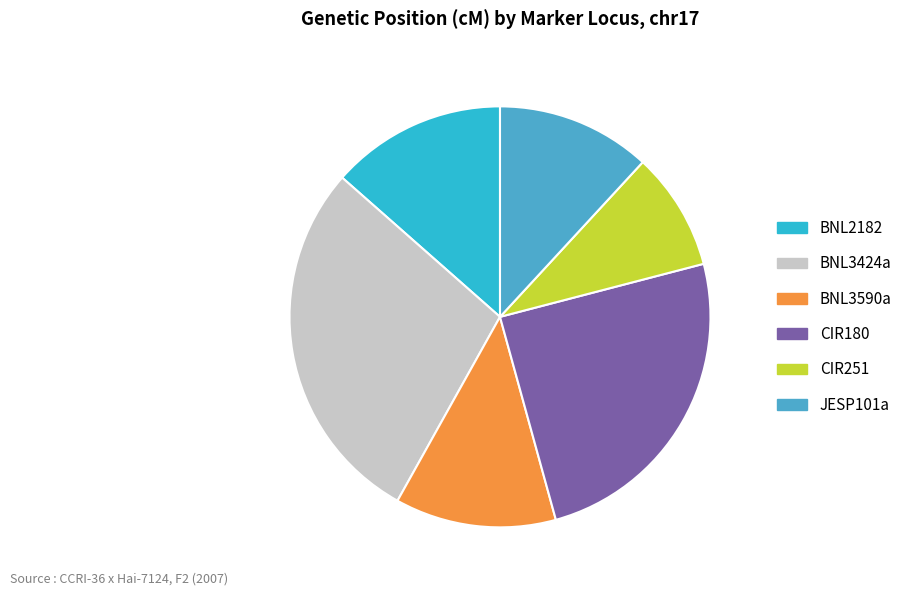

How many slices are in this pie chart?

6